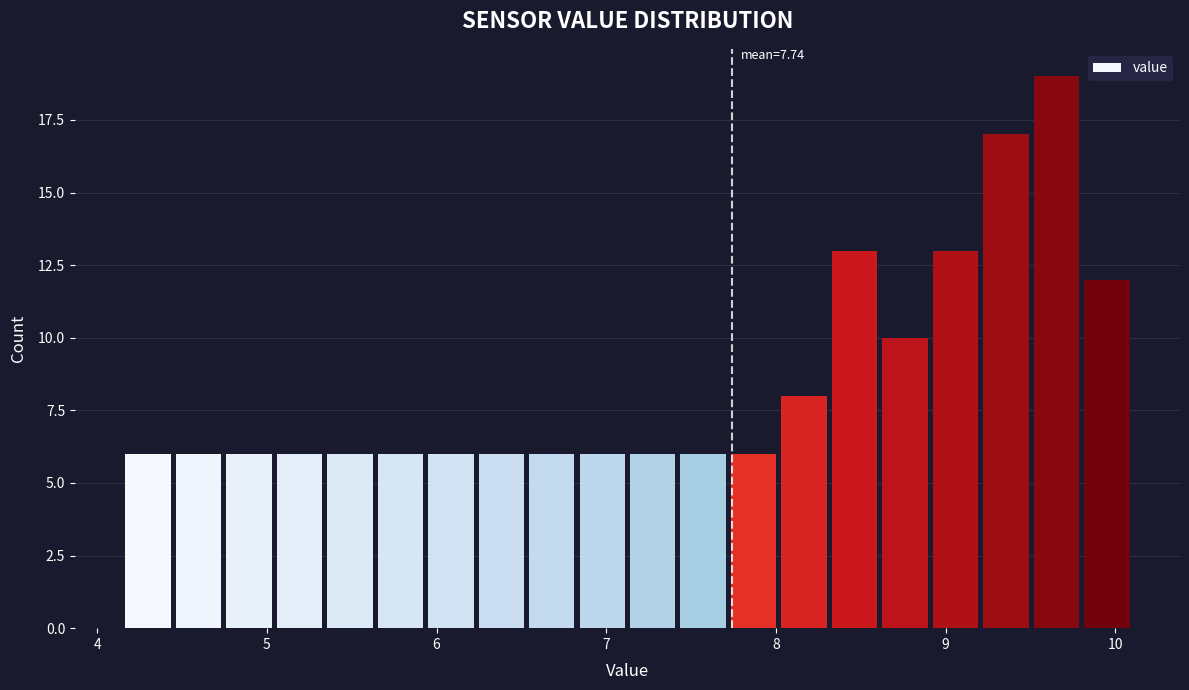

Read against the x-axis, roughly where is the centre of the tallest bar?

9.7